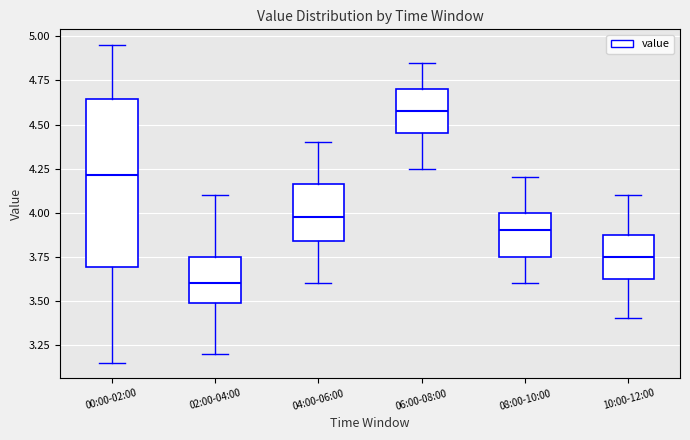

Reading left to right, read every box against the y-axis: the position of its median line, the range the box covers, and the ends of its whiskers. The values are not printed on the chart, so give them approximately, as read against the axis.

00:00-02:00: median 4.20, box 3.70 to 4.65, whiskers 3.15 to 4.95
02:00-04:00: median 3.60, box 3.50 to 3.75, whiskers 3.20 to 4.10
04:00-06:00: median 4.00, box 3.85 to 4.15, whiskers 3.60 to 4.40
06:00-08:00: median 4.60, box 4.45 to 4.70, whiskers 4.25 to 4.85
08:00-10:00: median 3.90, box 3.75 to 4.00, whiskers 3.60 to 4.20
10:00-12:00: median 3.75, box 3.65 to 3.90, whiskers 3.40 to 4.10